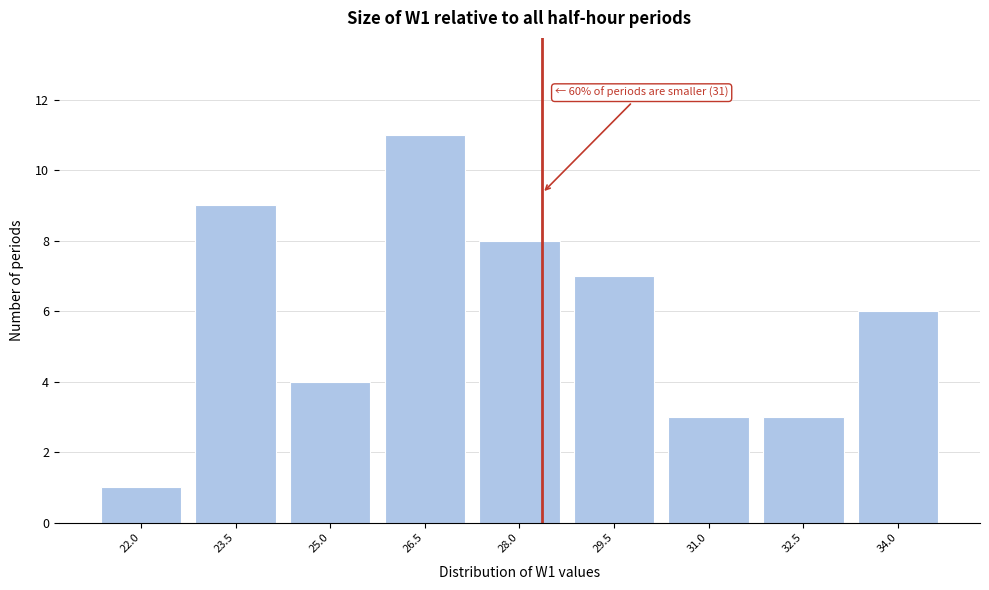

Reading left to right, transcribe all the data shown in this chart.

1	9	4	11	8	7	3	3	6